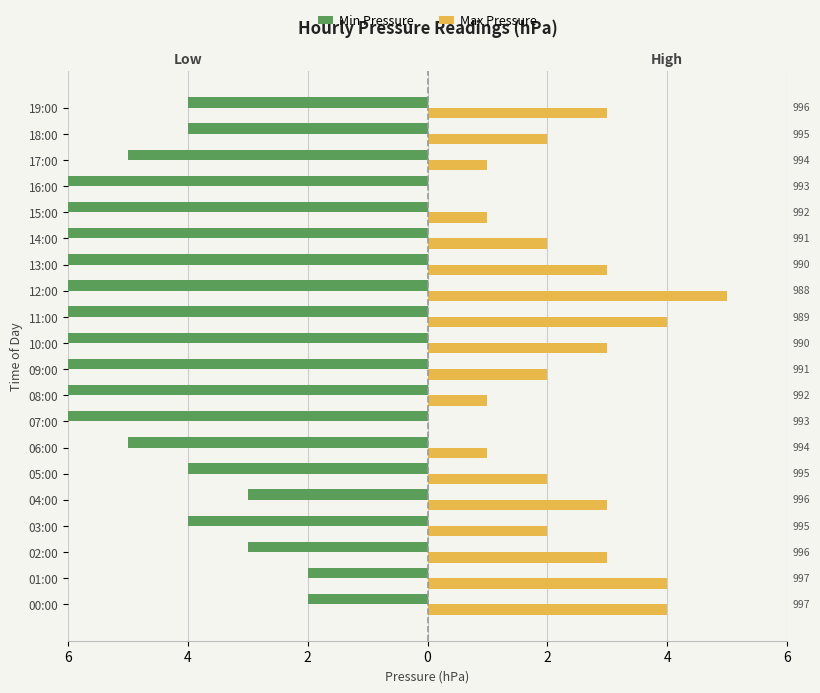

What are all the series names shown in the legend?

Min Pressure, Max Pressure